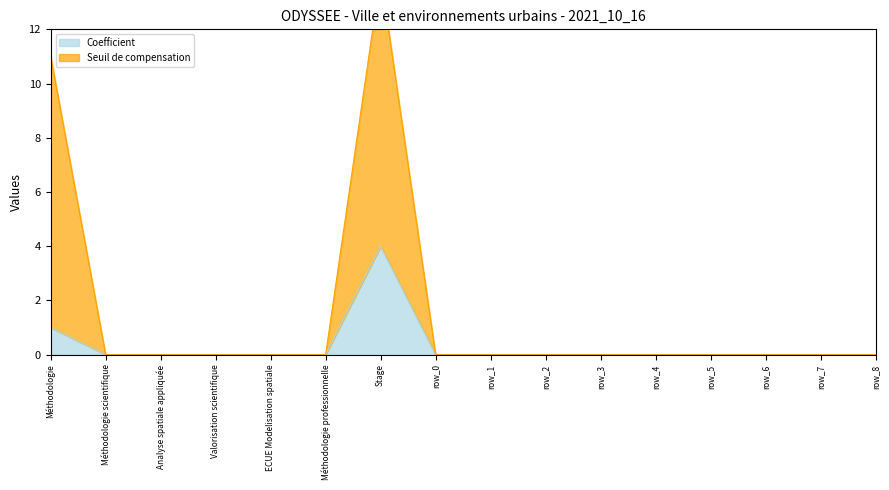

At which category does Coefficient reach its first local peak?

Stage